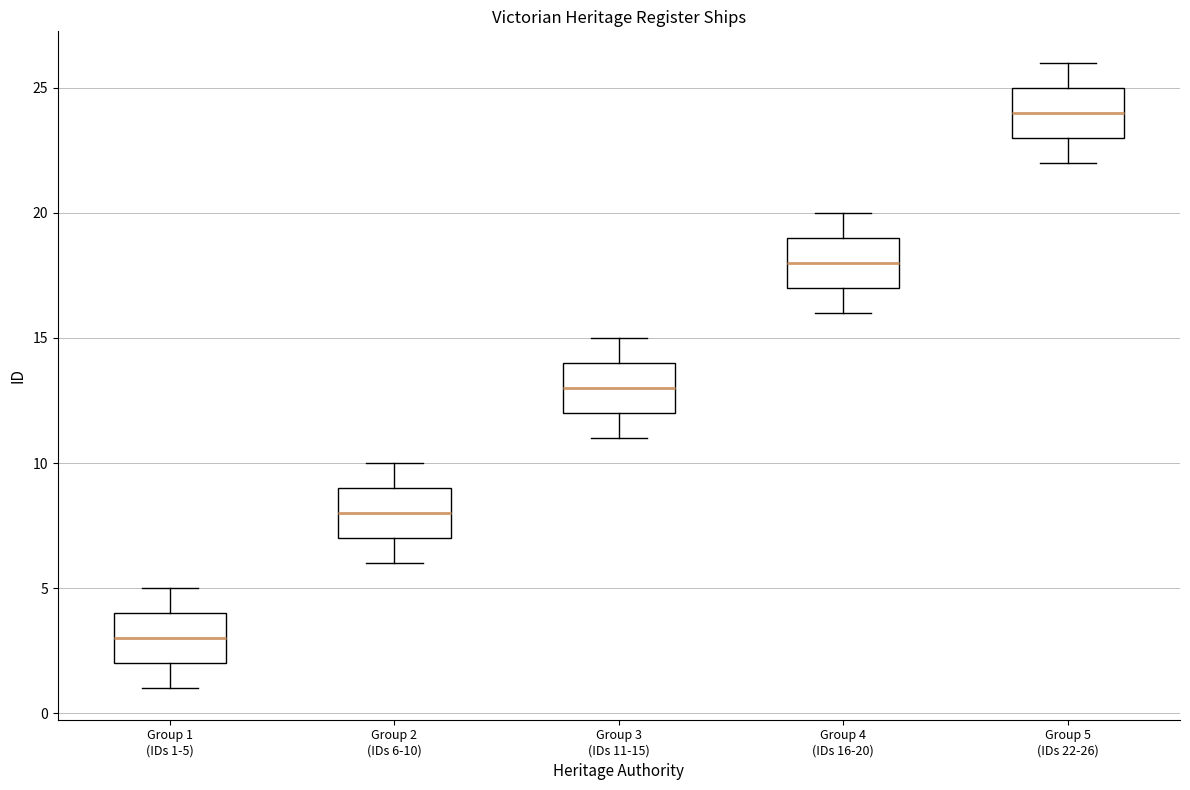

Reading left to right, read every box against the y-axis: the position of its median line, the range the box covers, and the ends of its whiskers. The values are not printed on the chart, so give them approximately, as read against the axis.

Group 1 (IDs 1-5): median 3, box 2 to 4, whiskers 1 to 5
Group 2 (IDs 6-10): median 8, box 7 to 9, whiskers 6 to 10
Group 3 (IDs 11-15): median 13, box 12 to 14, whiskers 11 to 15
Group 4 (IDs 16-20): median 18, box 17 to 19, whiskers 16 to 20
Group 5 (IDs 22-26): median 24, box 23 to 25, whiskers 22 to 26